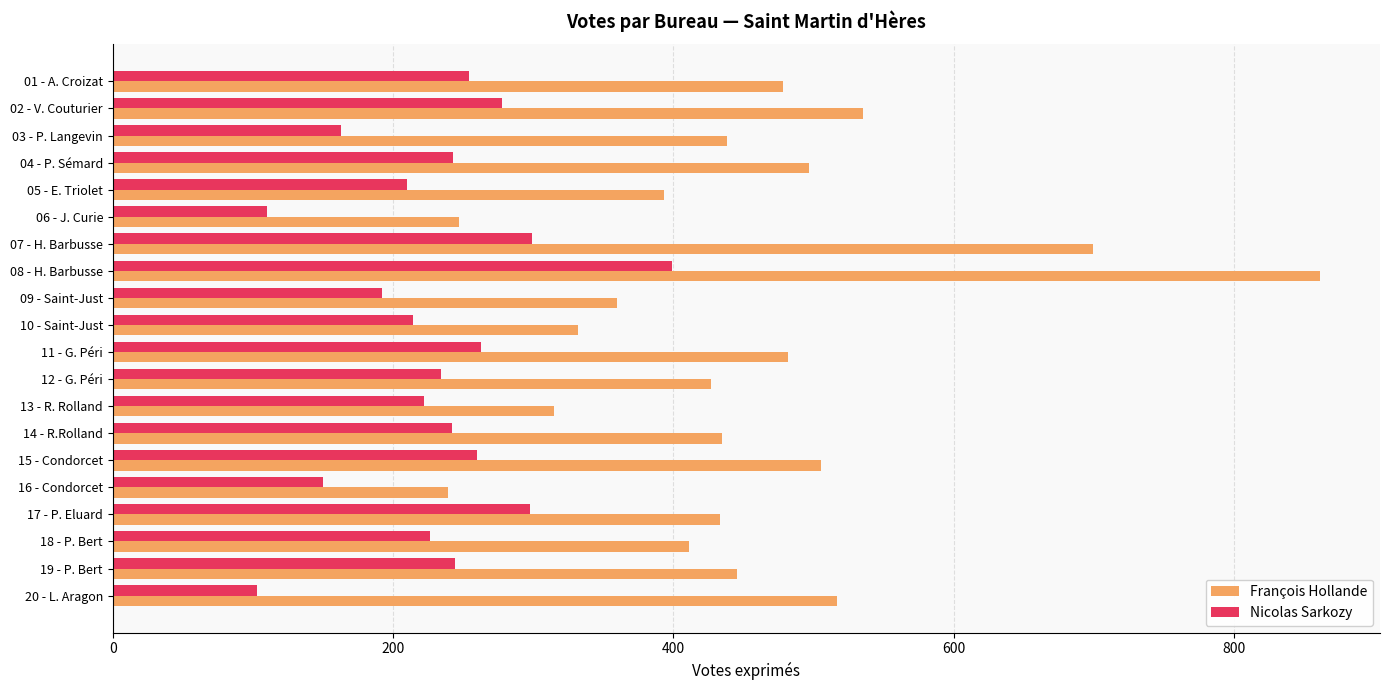

What is the sum of all François Hollande values?

9049